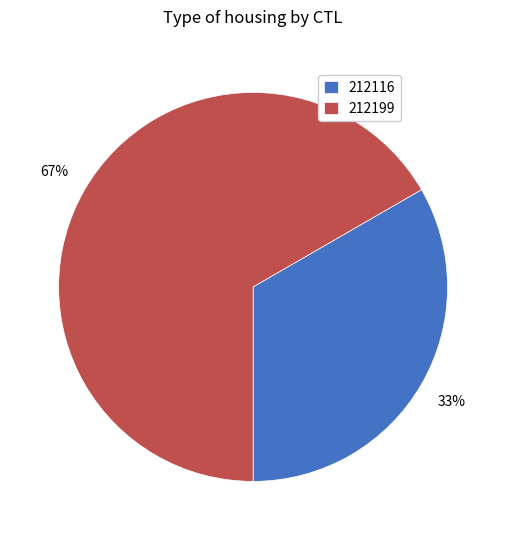

Approximately how many times larger is the value at 212116 compared to 212199?

0.5